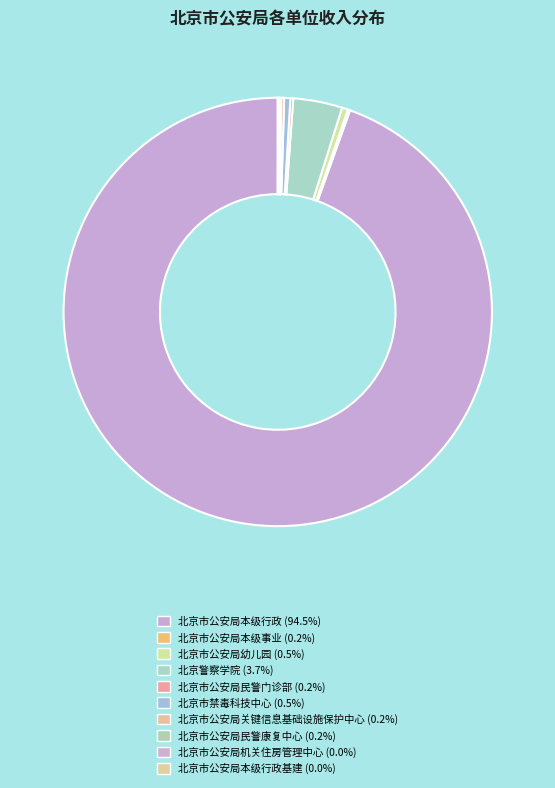

Rank the categories by value from highest to lowest.

北京市公安局本级行政, 北京警察学院, 北京市禁毒科技中心, 北京市公安局幼儿园, 北京市公安局关键信息基础设施保护中心, 北京市公安局民警门诊部, 北京市公安局民警康复中心, 北京市公安局本级事业, 北京市公安局机关住房管理中心, 北京市公安局本级行政基建